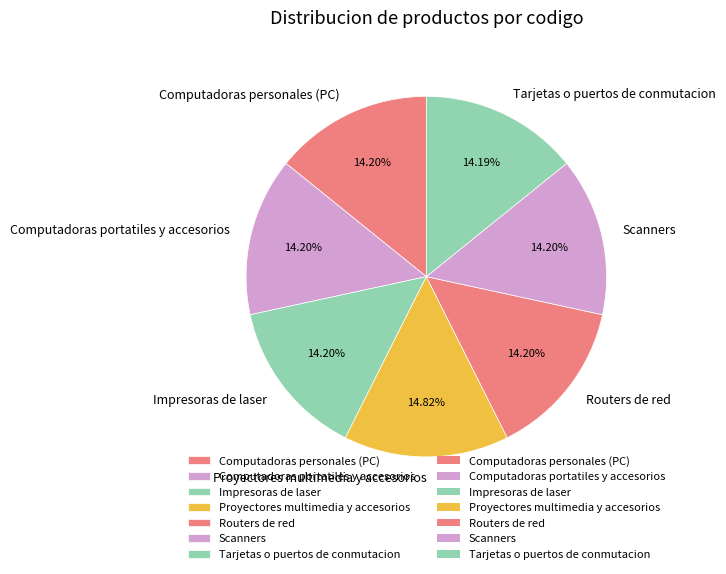

What is the largest slice in the pie chart?

Proyectores multimedia y accesorios